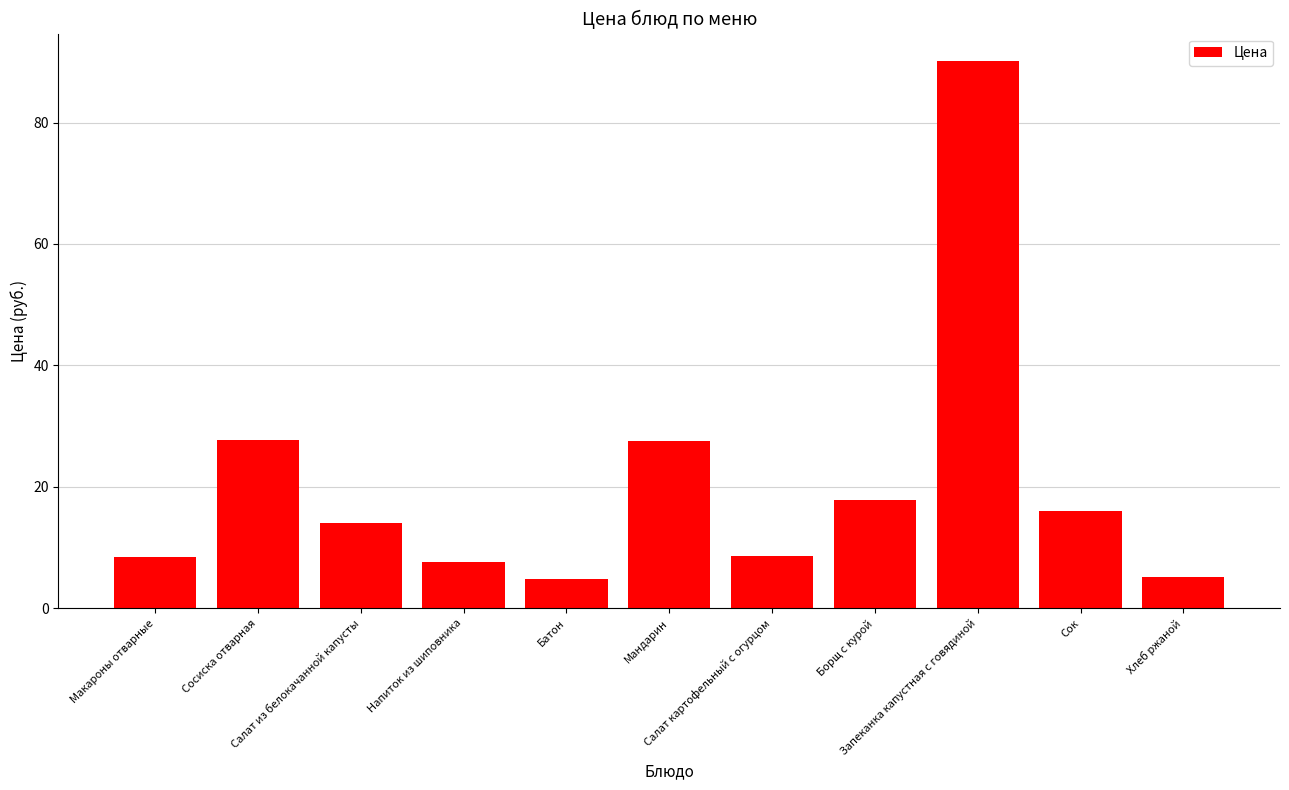

Which has a higher value, Салат картофельный с огурцом or Напиток из шиповника?

Салат картофельный с огурцом